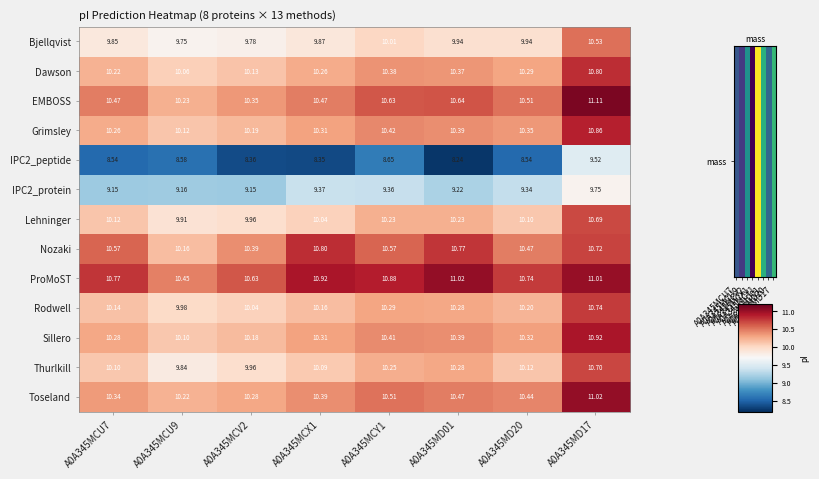

Is the value of Bjellqvist at A0A345MD01 greater than the value of Lehninger at A0A345MCX1?

No